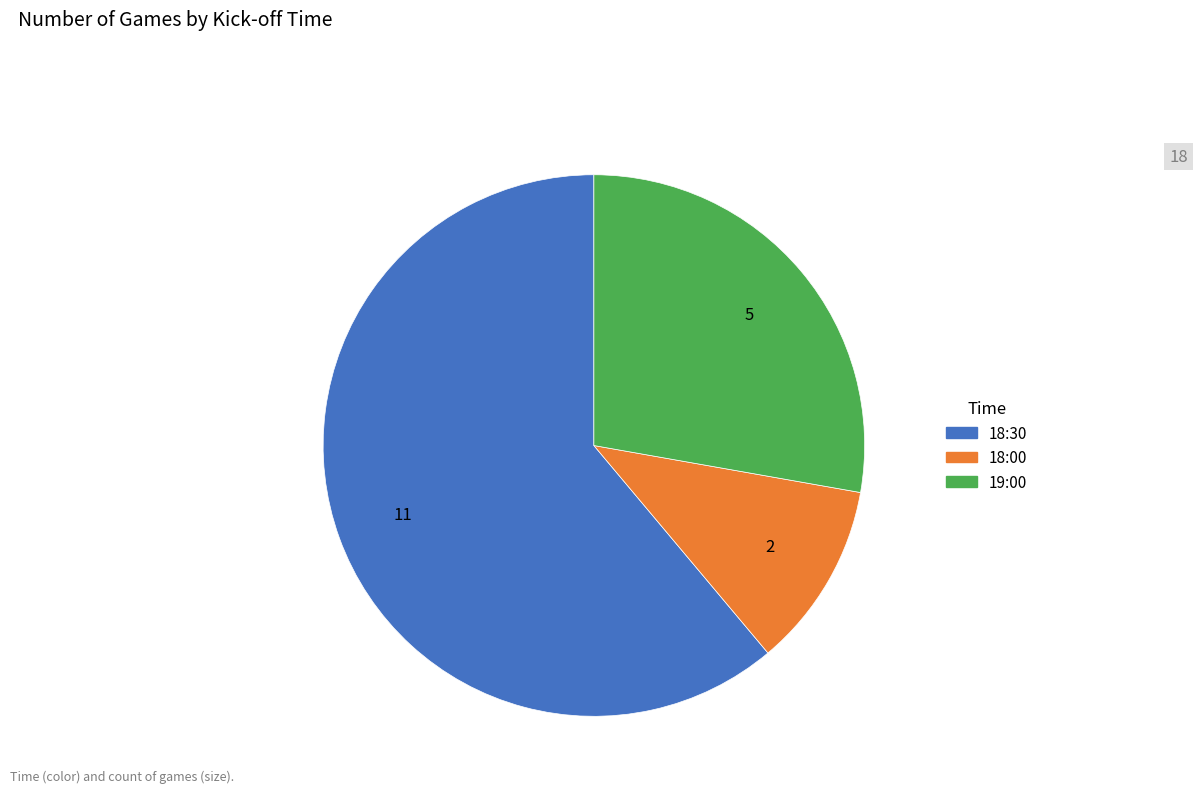

What is the ratio of the value at 18:30 to the value at 18:00?

5.5